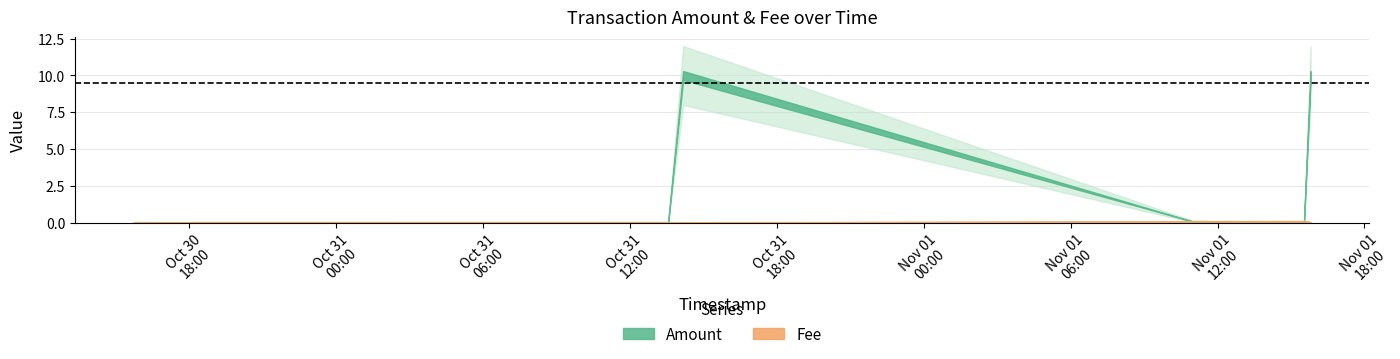

How many intersections are there between Fee and Amount?

3